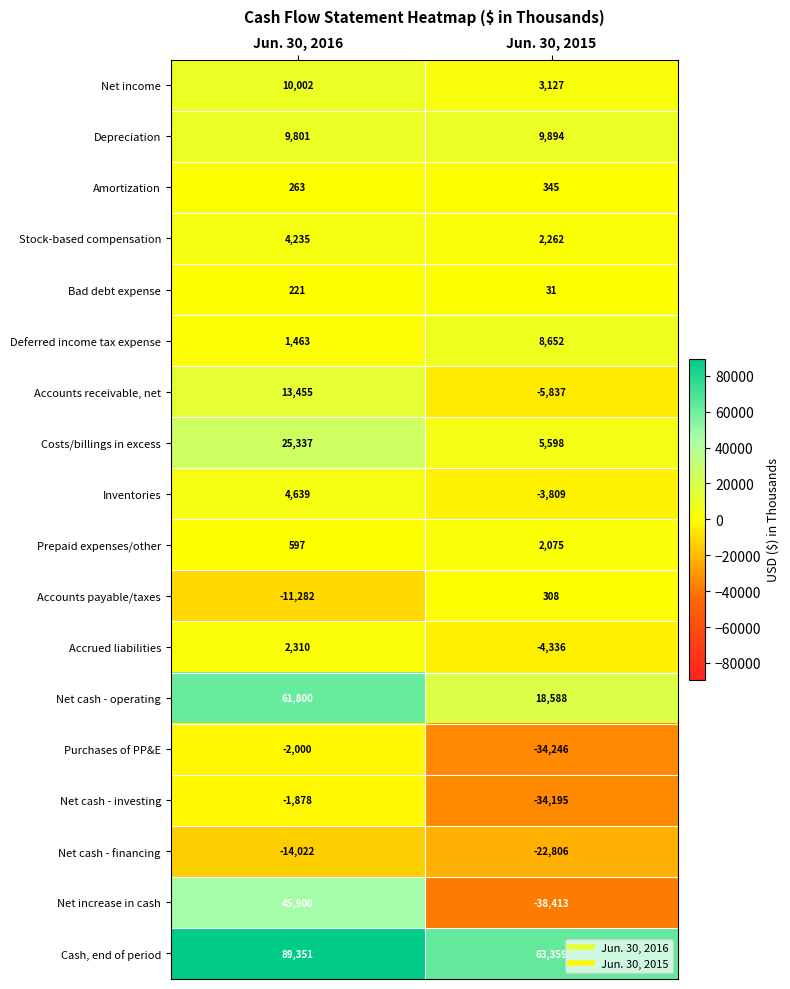

Which category has the highest value in the Accounts payable/taxes series?

Jun. 30, 2015